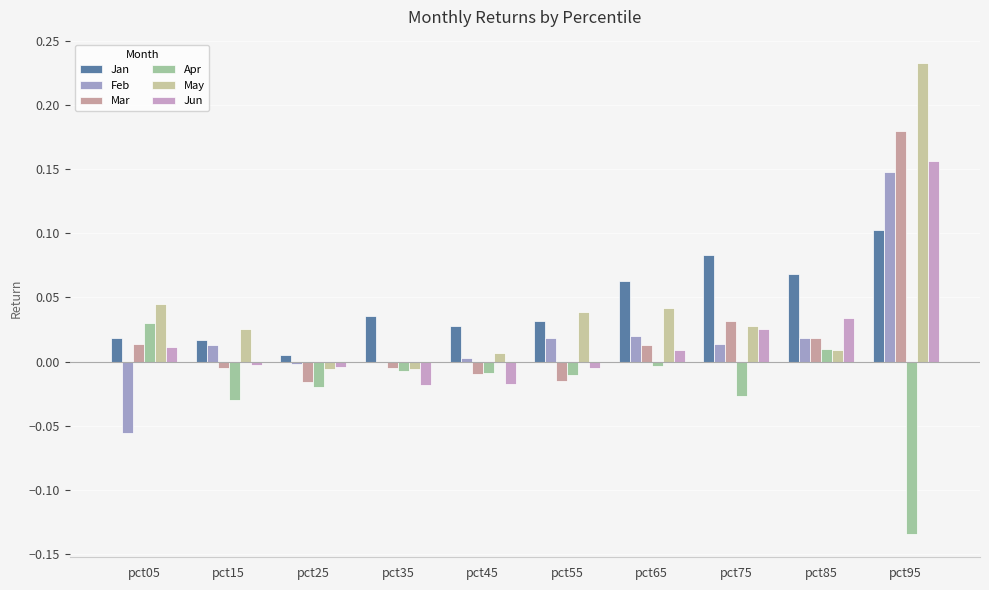

Which category has the highest value across all series?

pct95